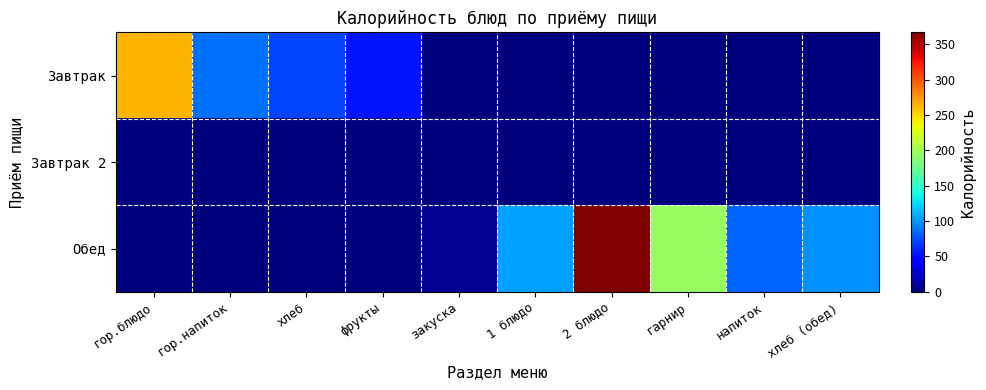

Which series changed the most between хлеб and закуска?

Завтрак